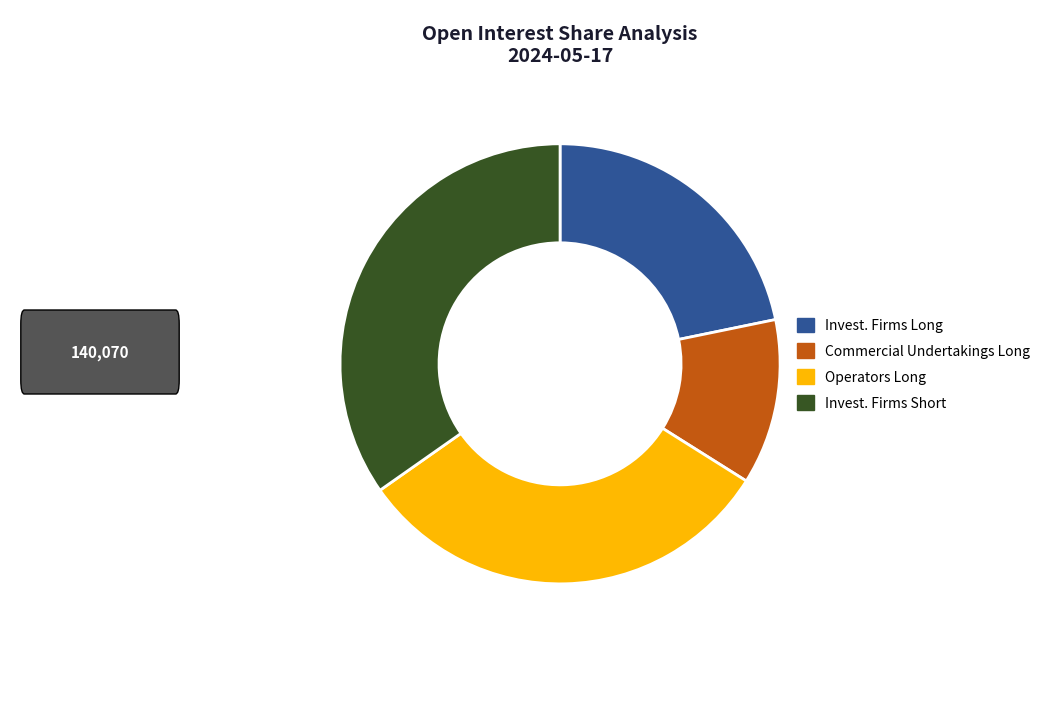

Is there a majority slice in this chart?

No